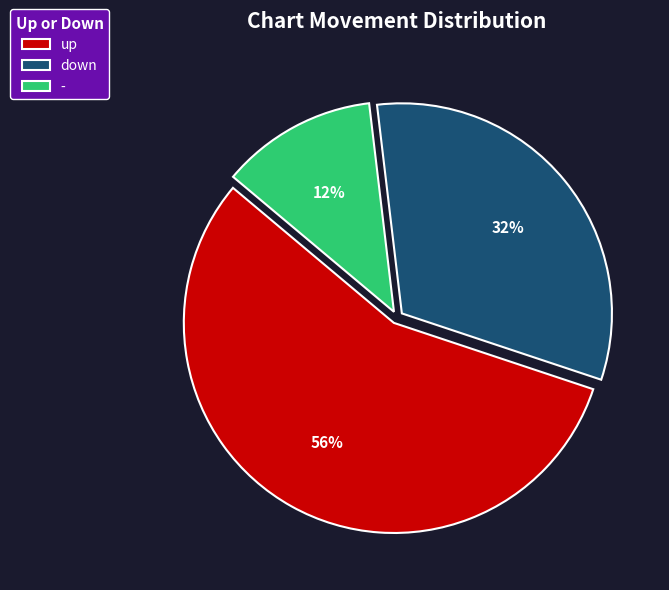

How many segments does this pie chart have?

3